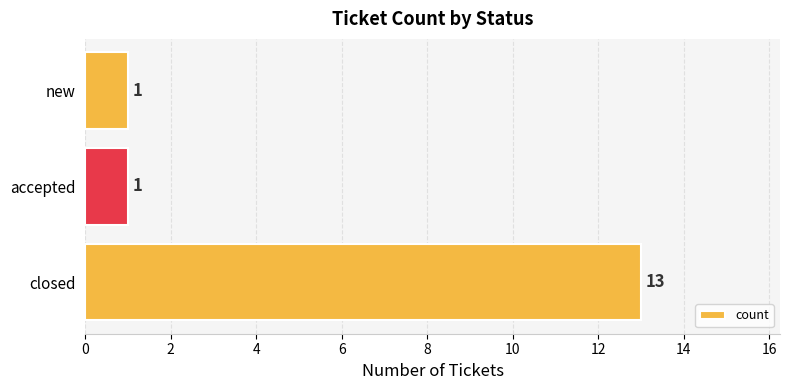

Are the bars horizontal?

Yes